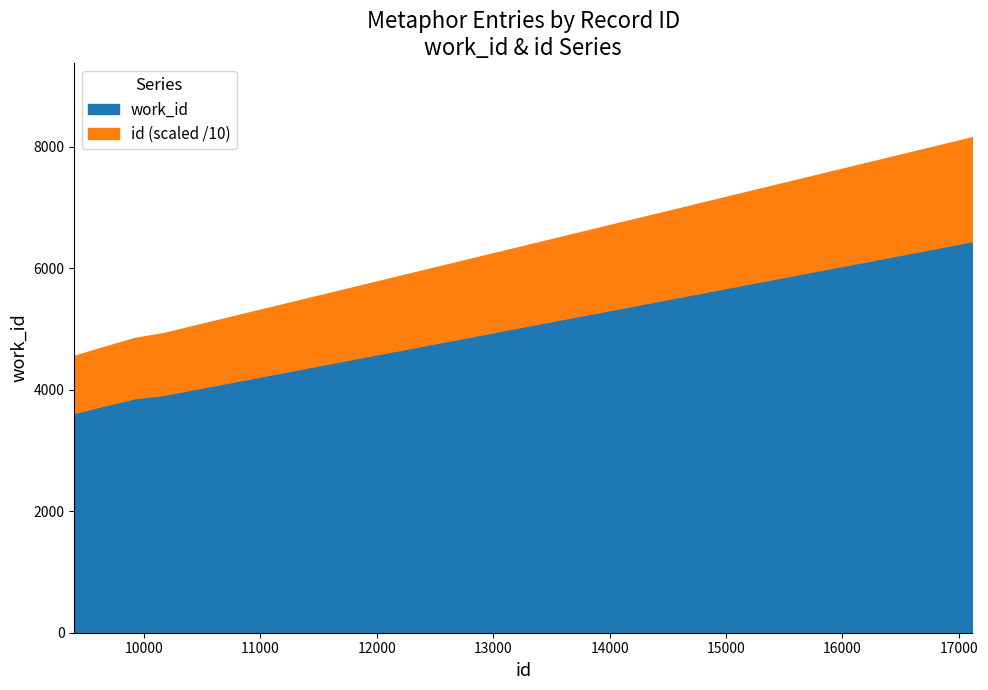

What is the difference between the maximum and minimum values in the work_id series?

2827.0